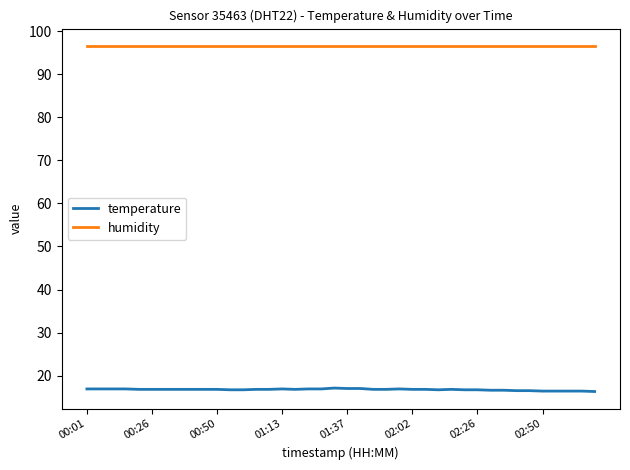

List the series in order of their peak value, lowest first.

temperature, humidity